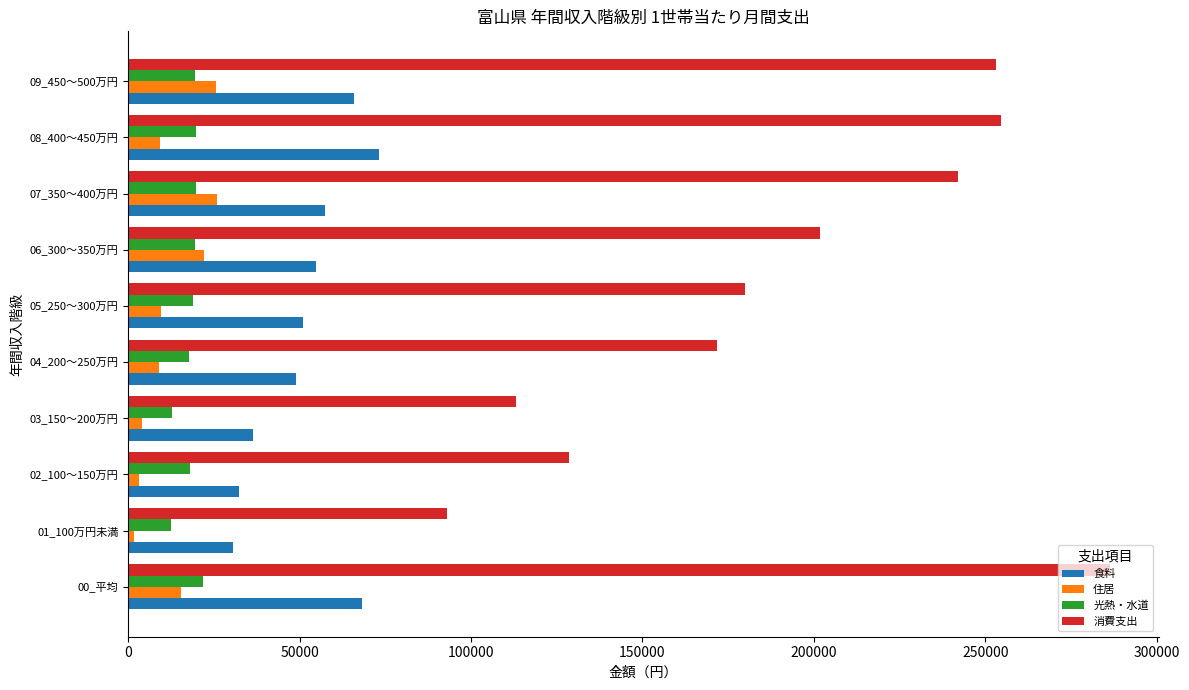

What is the maximum value for 住居?

25907